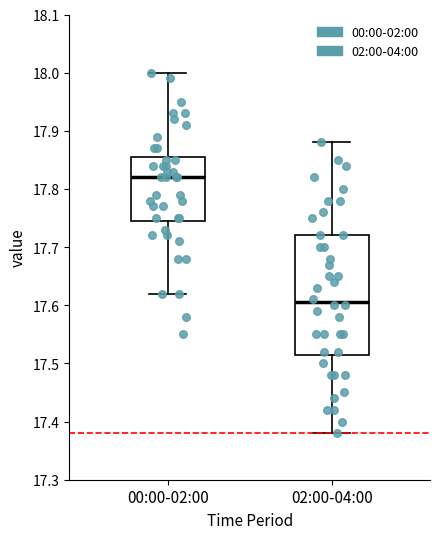

Which box is the tallest, from its lower edge to its upper edge?

02:00-04:00